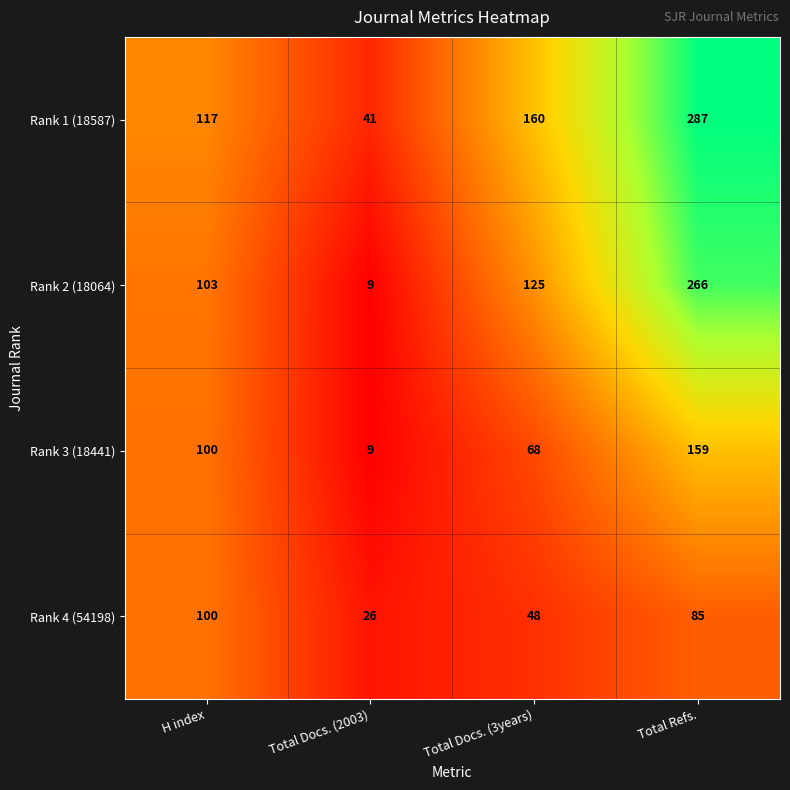

What is the difference between the second highest and minimum values in the Rank 1 (18587) series?

119